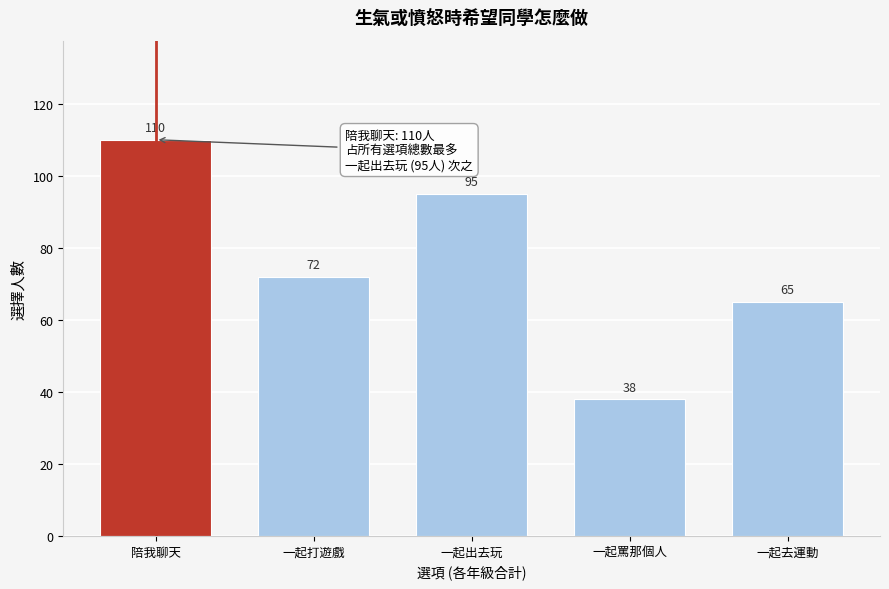

Reading left to right, transcribe all the data shown in this chart.

110	72	95	38	65